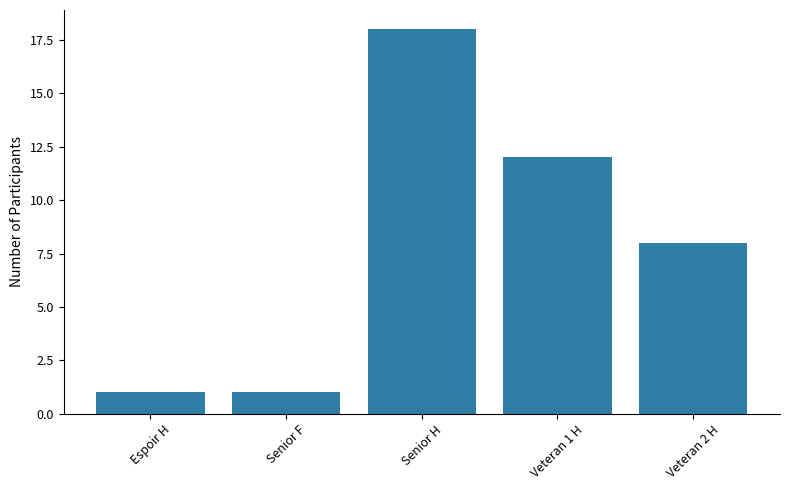

What is the ratio of the value at Senior H to the value at Espoir H?

18.0